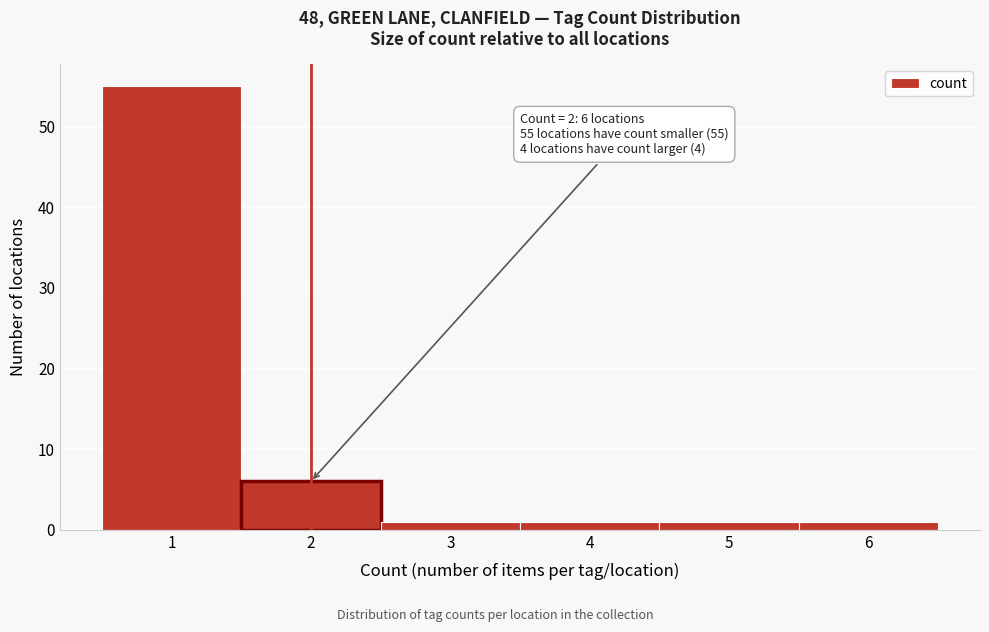

Over which range of the x-axis is the bar tallest?

0.5 to 1.5